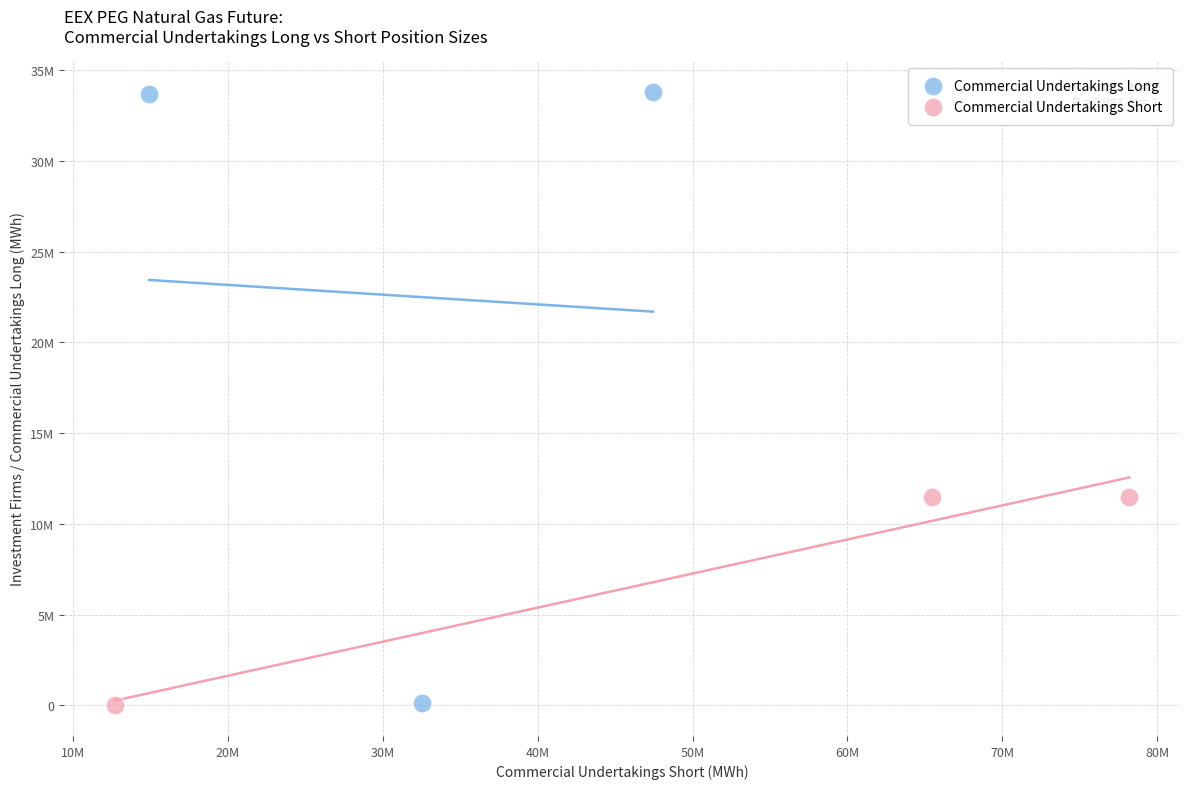

Which series has the largest Y range (max minus min)?

Commercial Undertakings Long